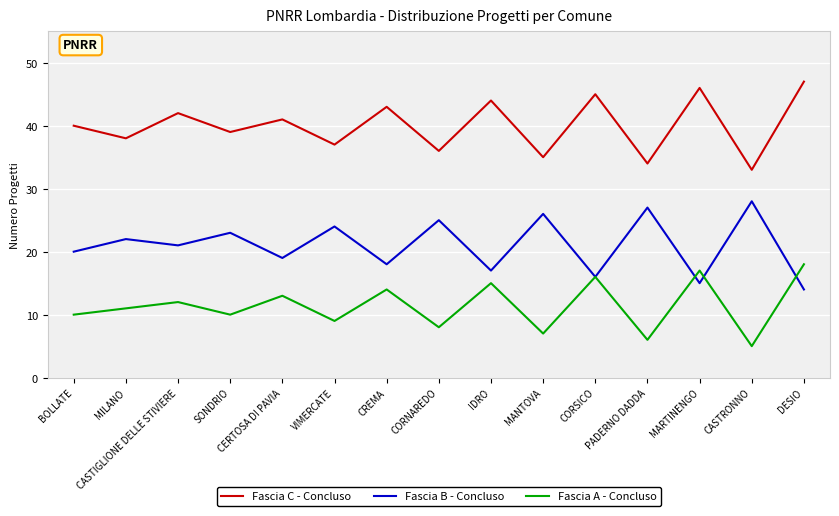

What is the total value across all series at MARTINENGO?

78